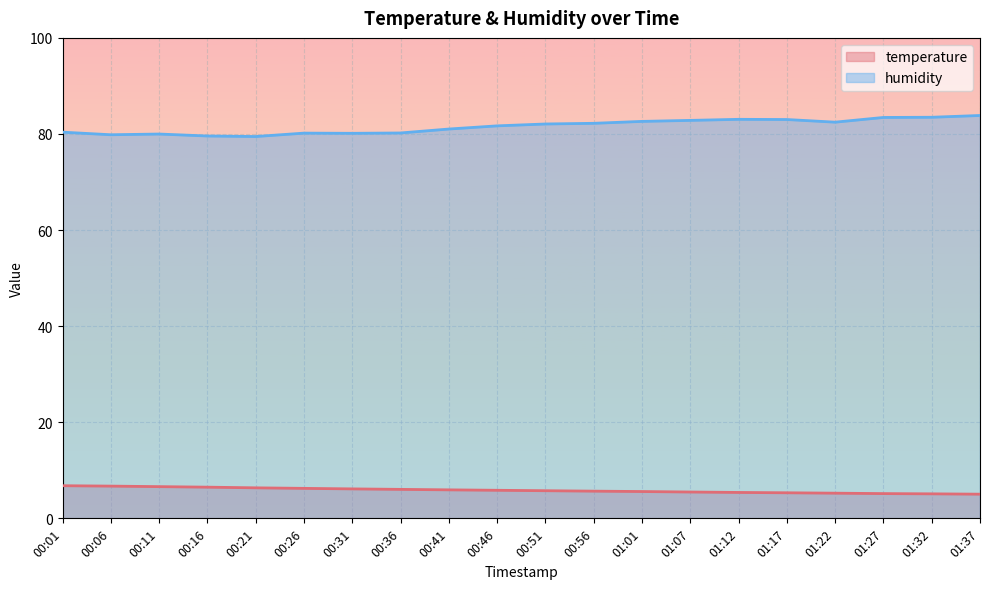

What is the greatest value displayed?

83.8